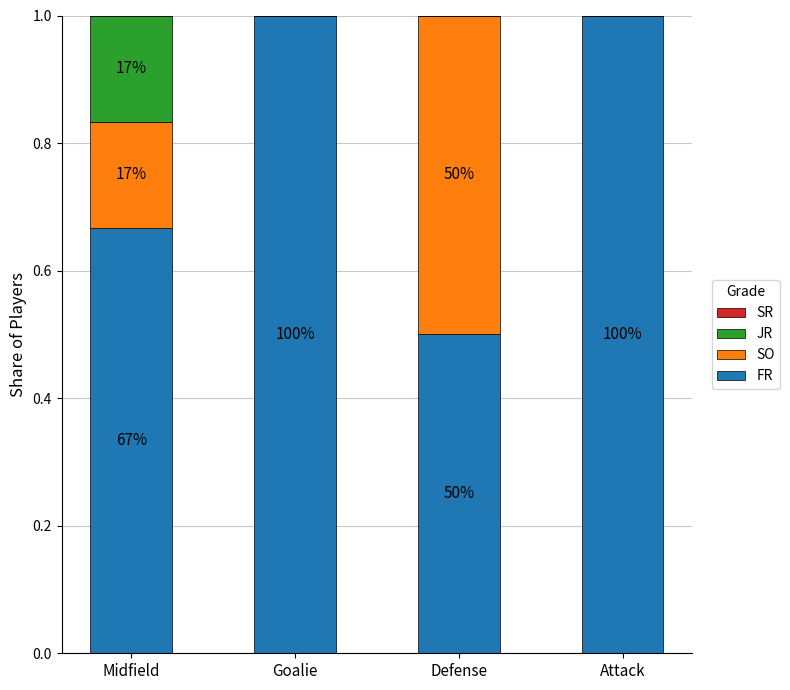

Which series changed the most between Midfield and Goalie?

FR